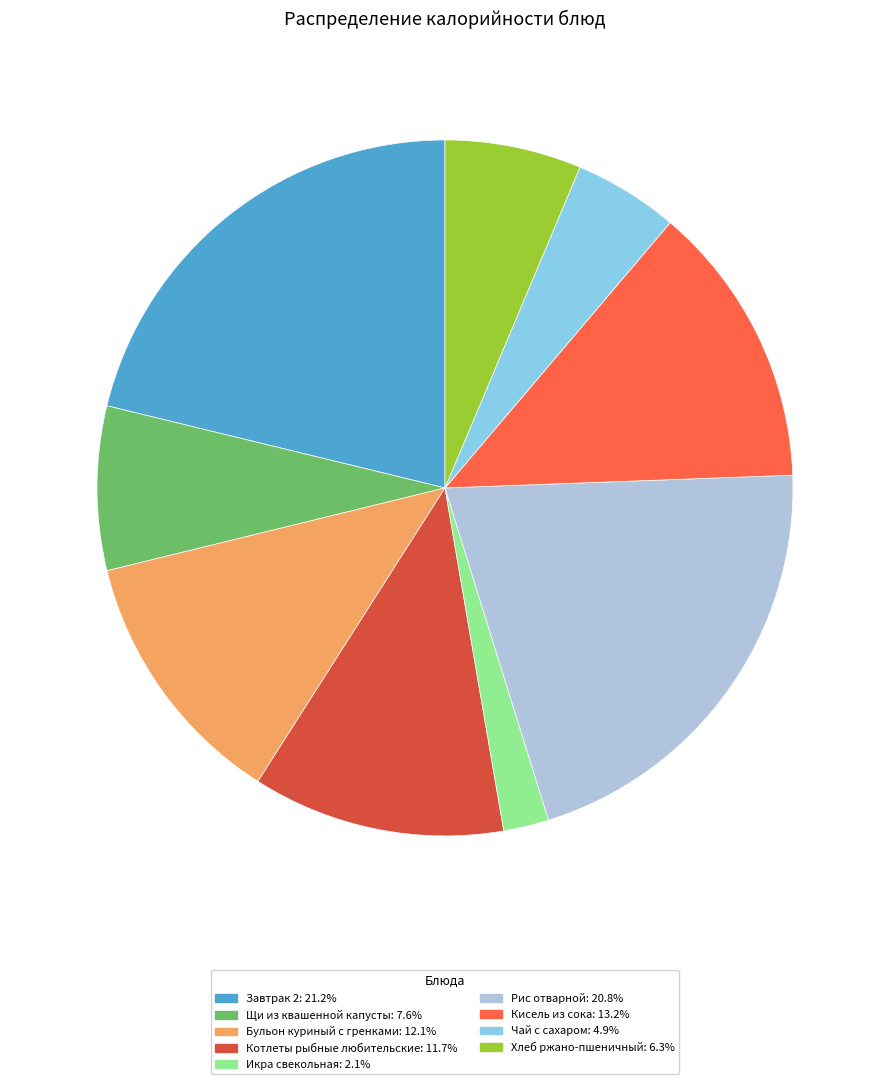

Is the sum of Чай с сахаром and Кисель из сока greater than half?

No